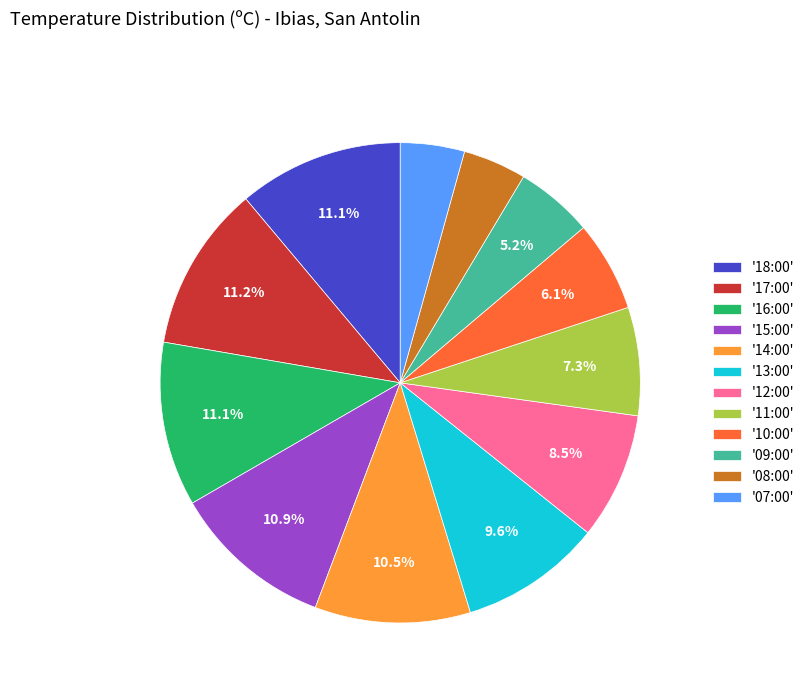

Do '11:00' and '13:00' together represent more than half of the pie?

No